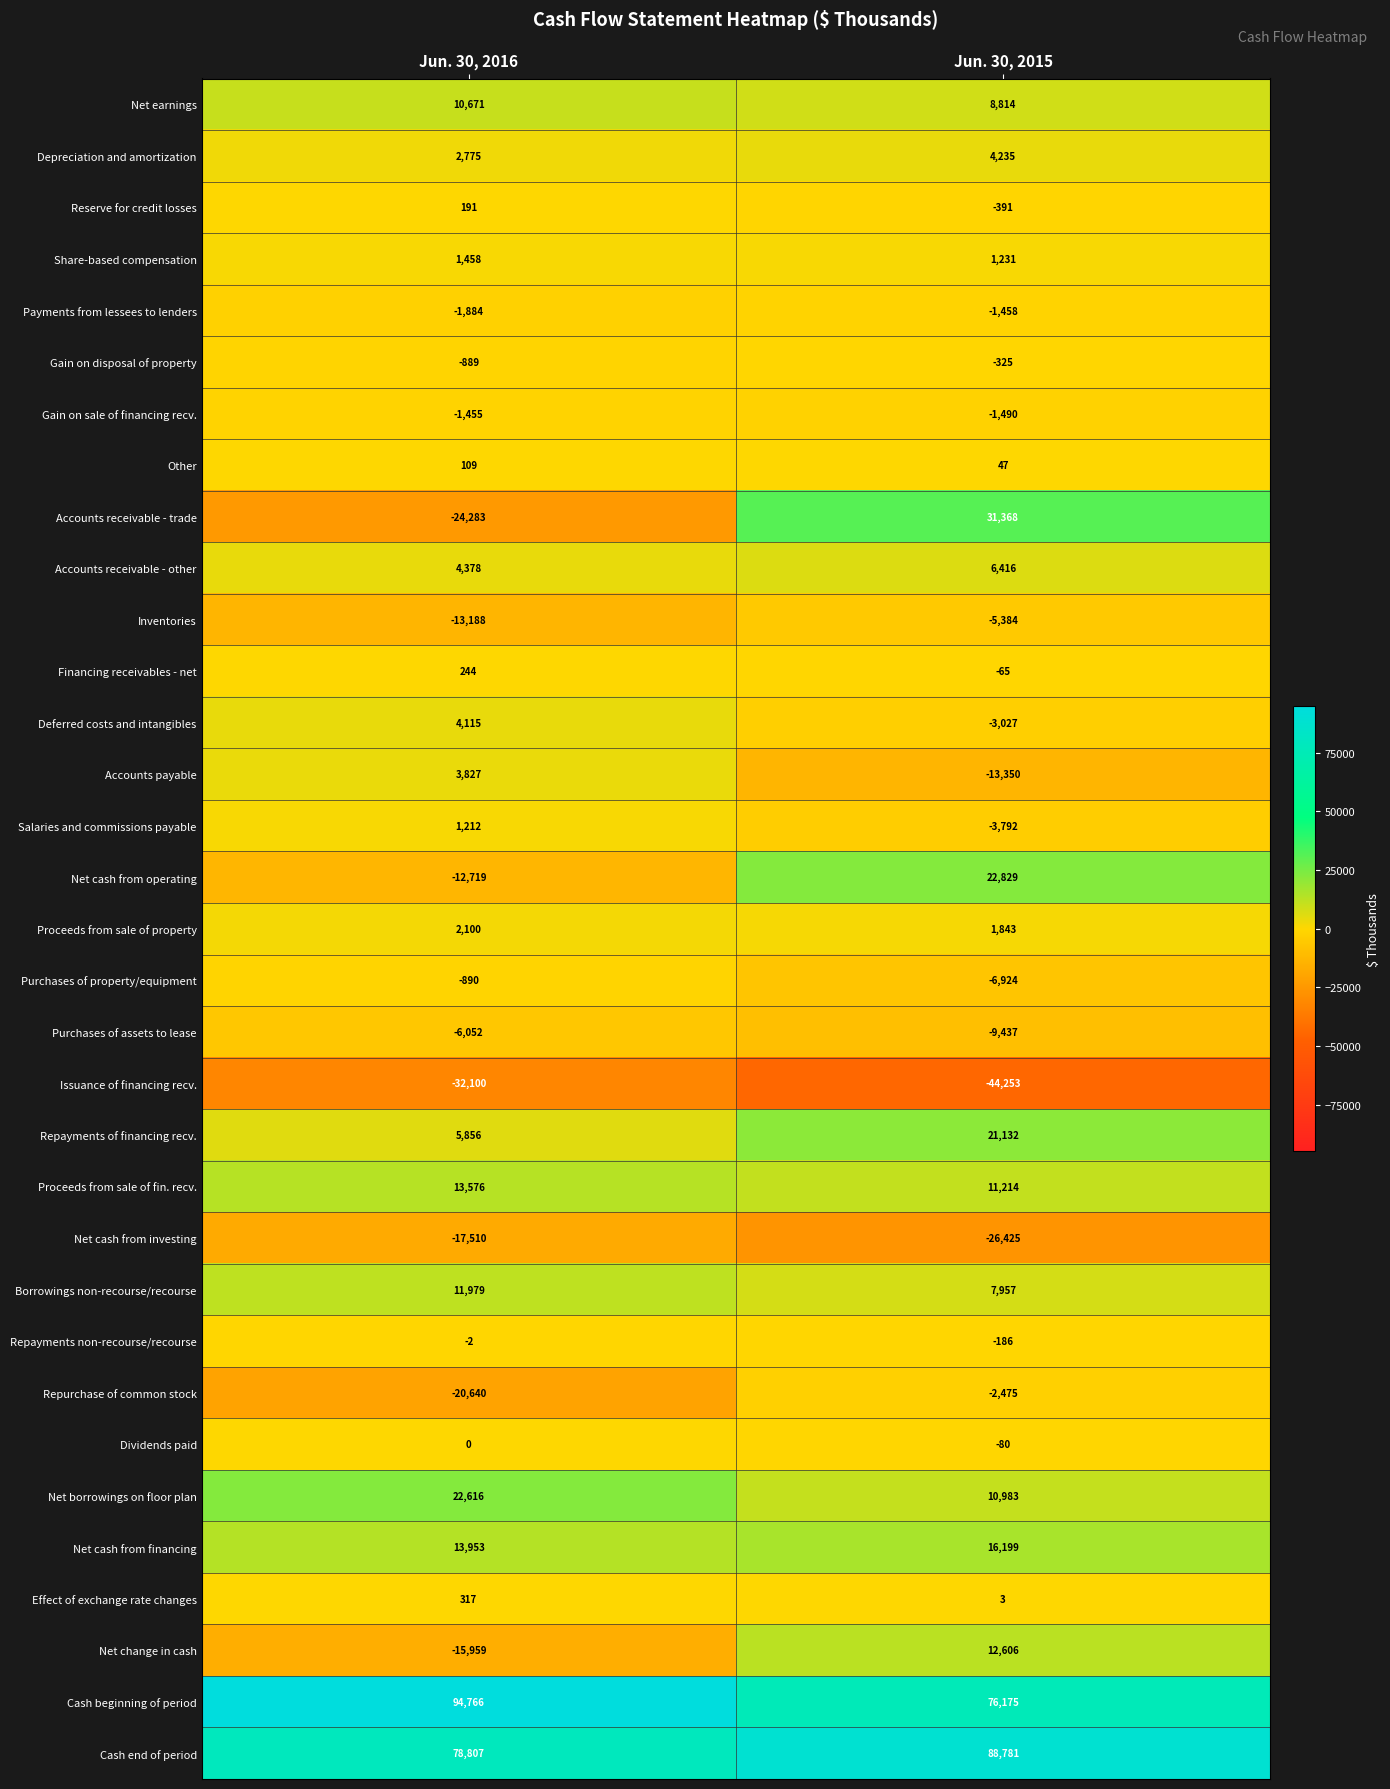

Which series has the widest spread of values?

Accounts receivable - trade